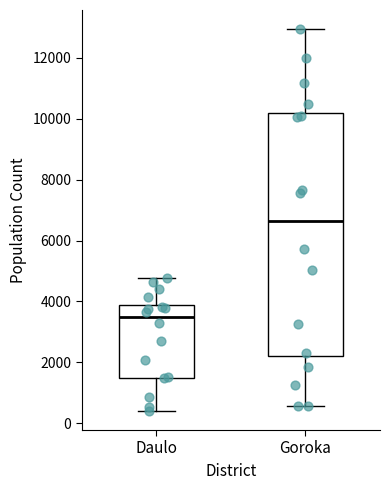

Comparing the boxes themselves (not the whiskers), which one is the tallest?

Goroka